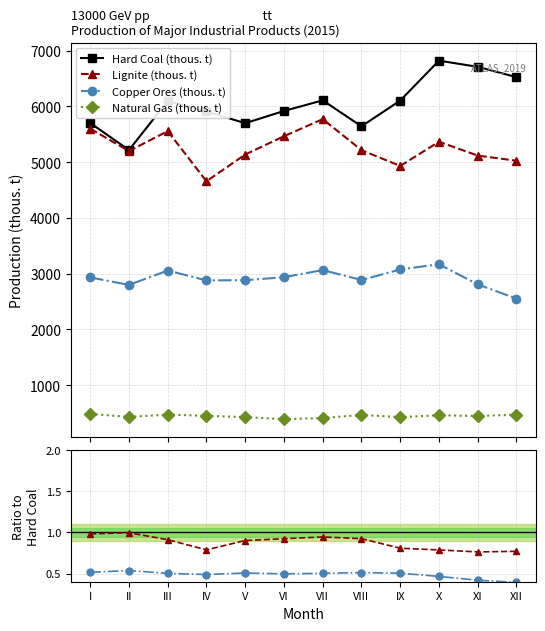

What are all the series names shown in the legend?

Hard Coal (thous. t), Lignite (thous. t), Copper Ores (thous. t), Natural Gas (thous. t)